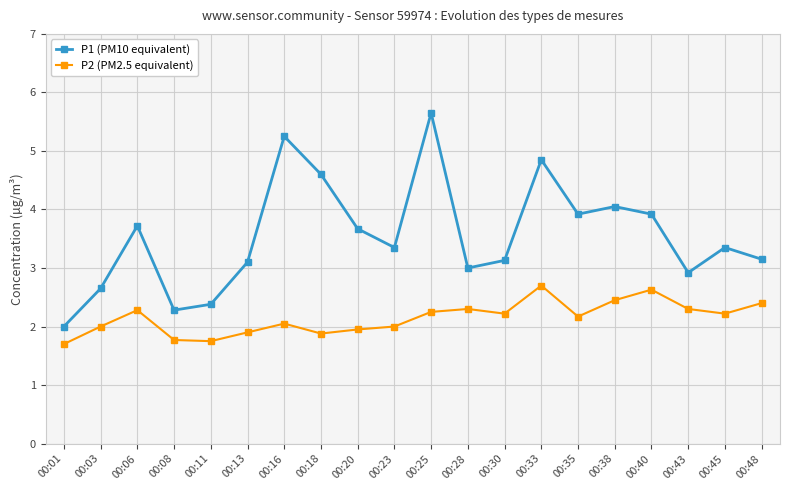

True or false: P1 (PM10 equivalent) has more than 0 interior local peaks.

True